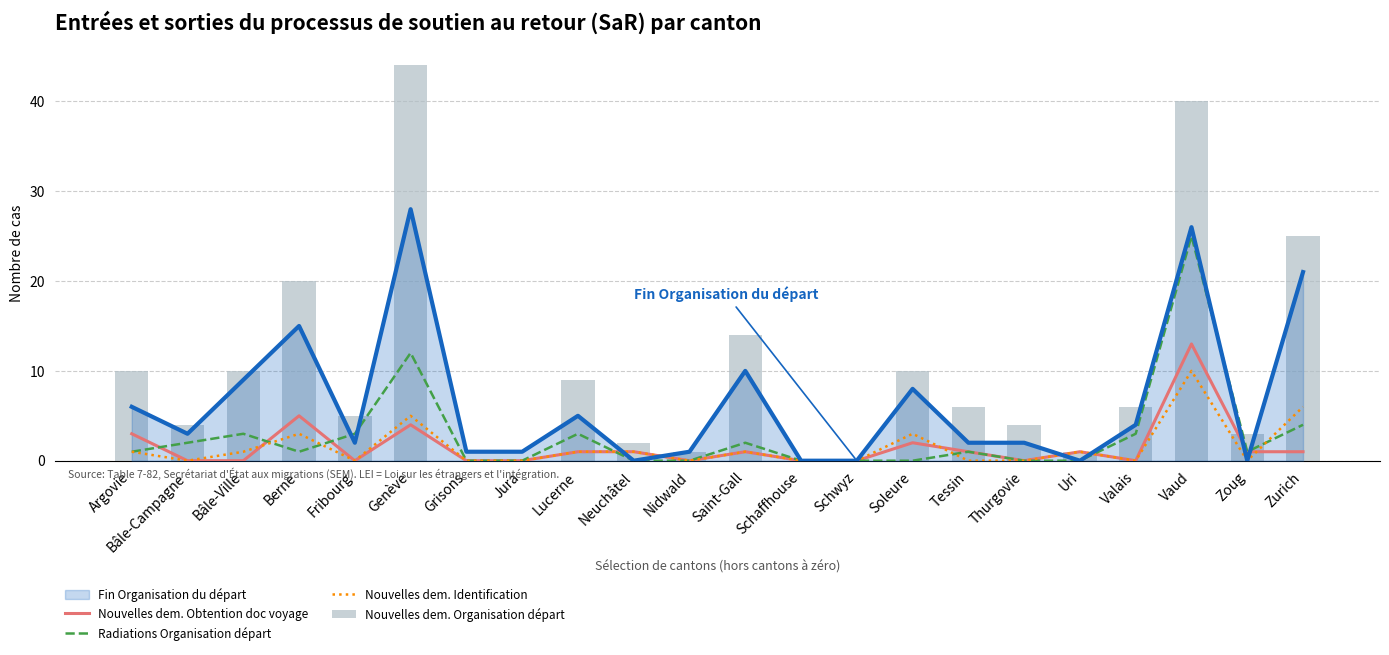

Where does the Nouvelles dem. Obtention doc voyage series first go above 1?

Argovie